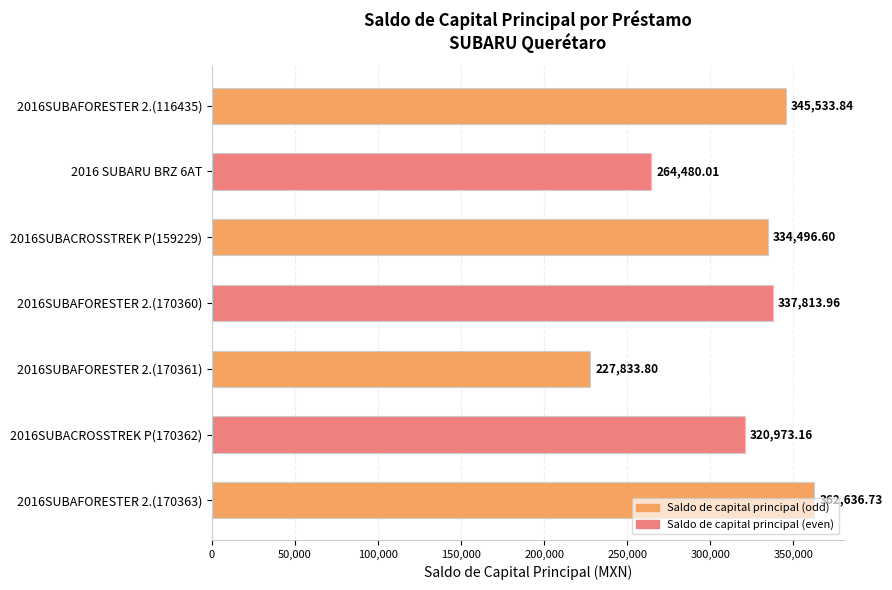

Rank the categories by value from highest to lowest.

2016SUBAFORESTER 2.(170363), 2016SUBAFORESTER 2.(116435), 2016SUBAFORESTER 2.(170360), 2016SUBACROSSTREK P(159229), 2016SUBACROSSTREK P(170362), 2016 SUBARU BRZ 6AT, 2016SUBAFORESTER 2.(170361)